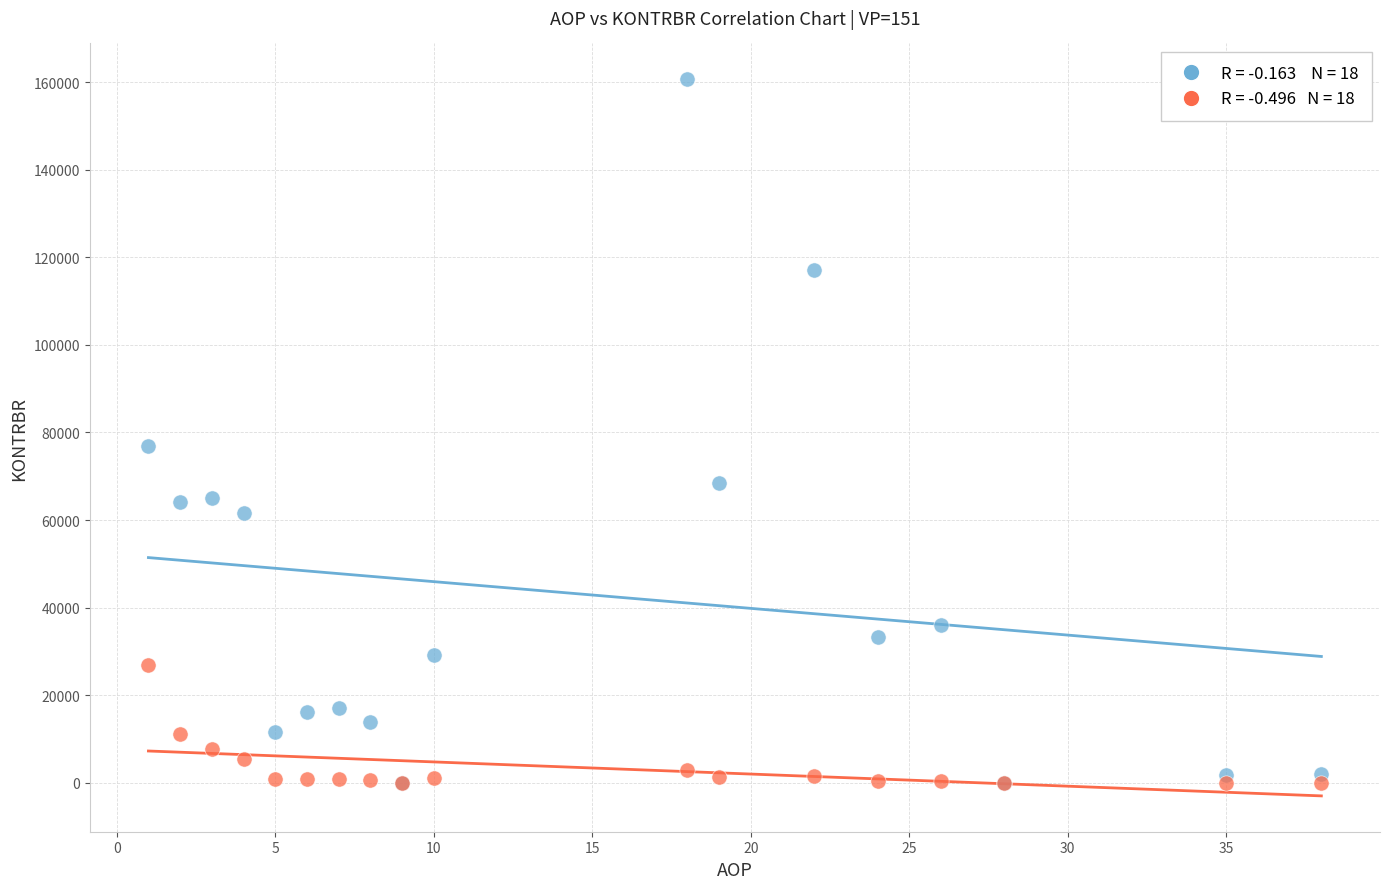

Across all series, what Y value is closest to 80324?

76824.2